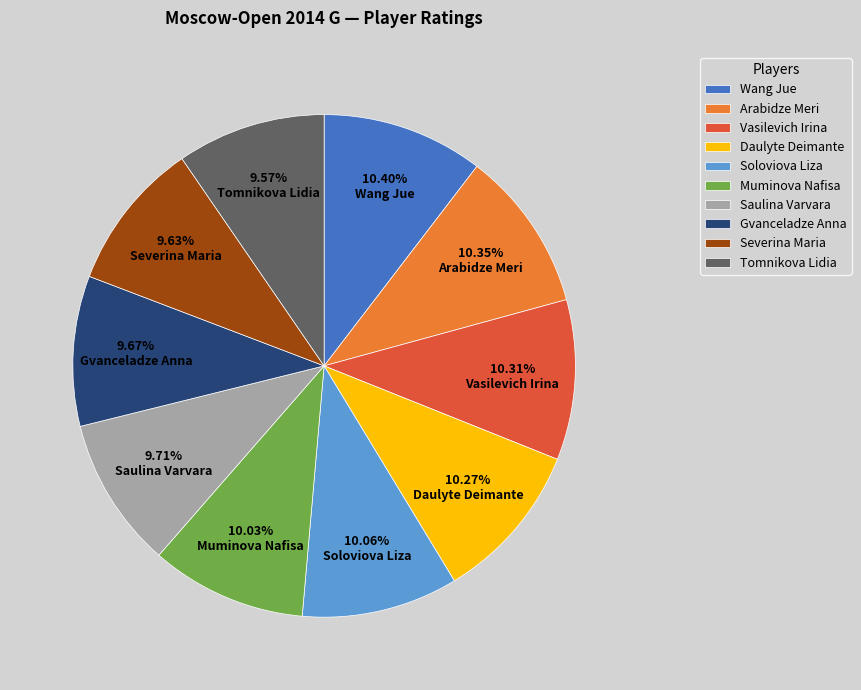

To the nearest percent, what is the difference between the largest and smallest slice percentages?

1%